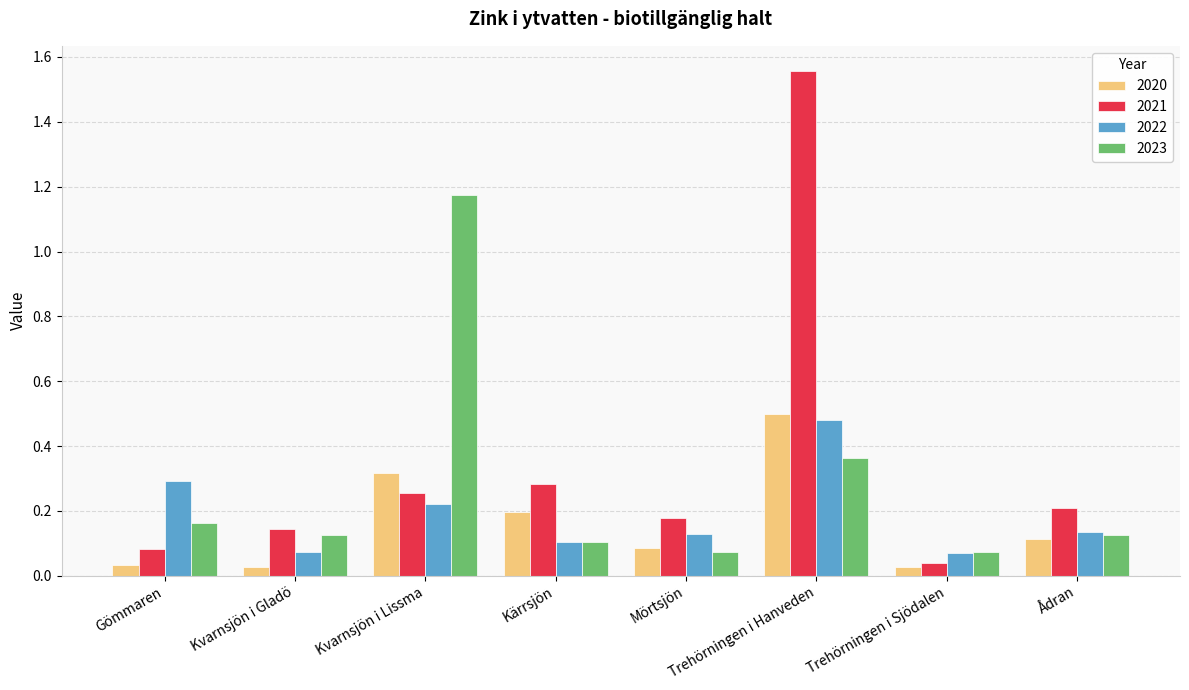

At which category is the sum across all series the highest?

Trehörningen i Hanveden